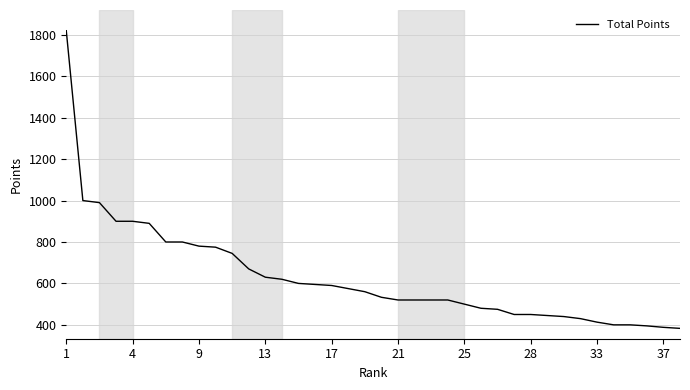

What is the greatest value displayed?

1820